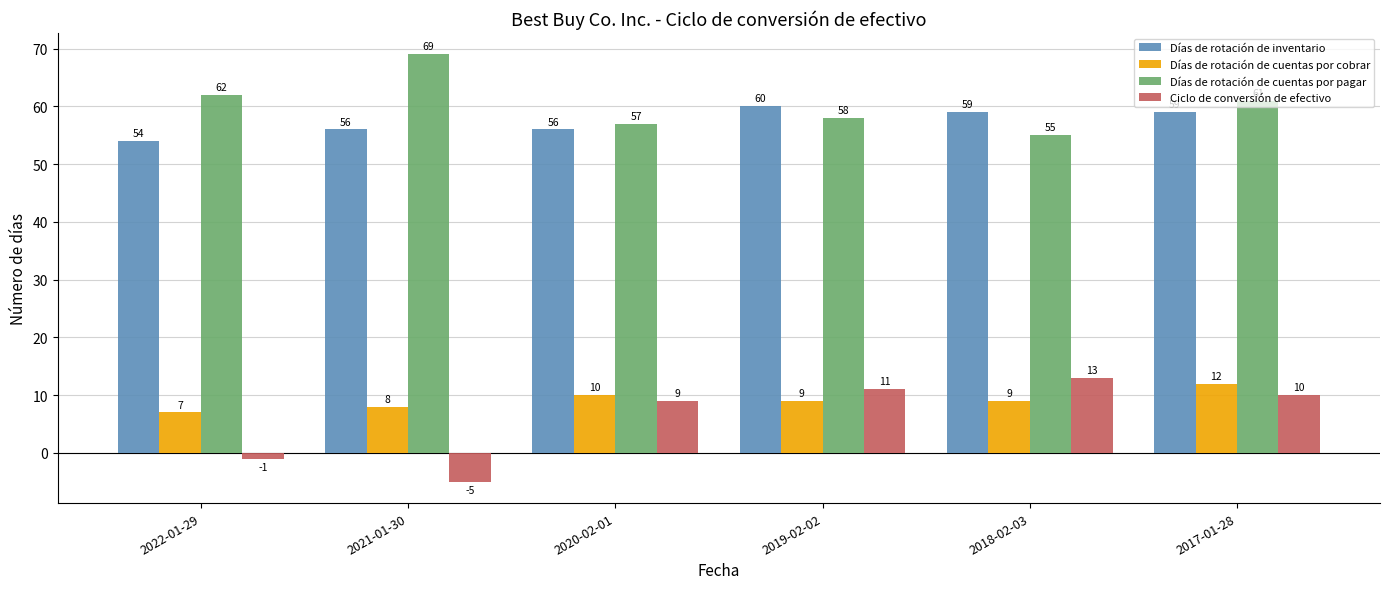

The Ciclo de conversión de efectivo series shows -5 at 2021-01-30. True or false?

True